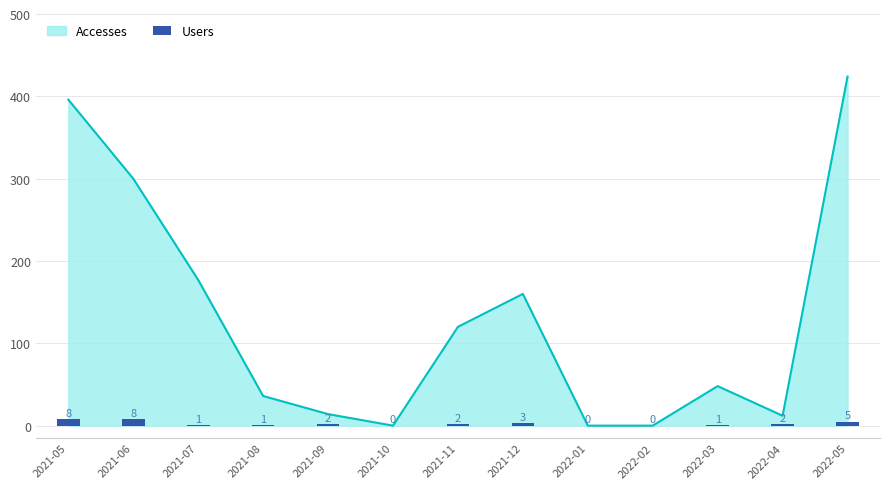

Is it true that the value at 2021-08 is 1?

True